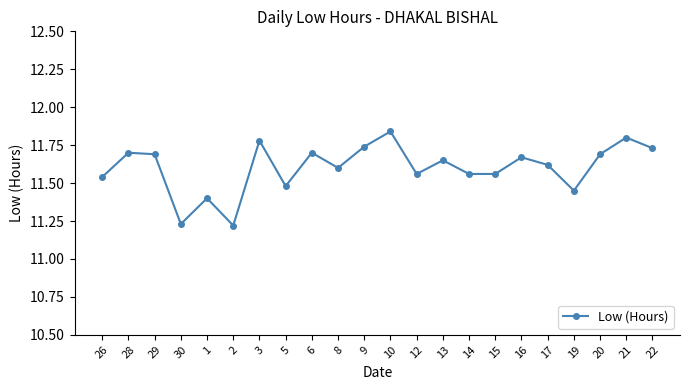

How many distinct data groups are displayed?

1